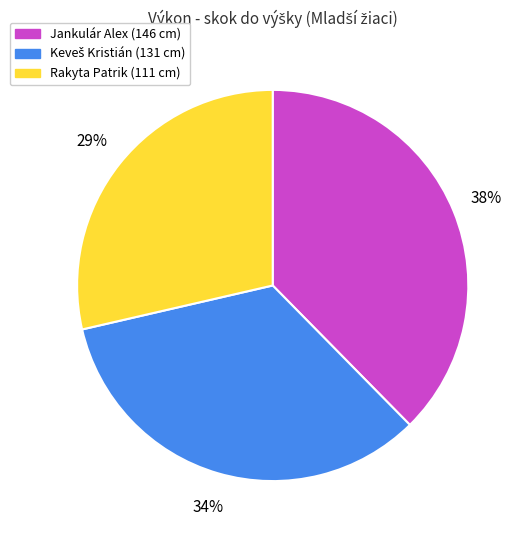

To the nearest percent, what is the difference between the largest and smallest slice percentages?

9%